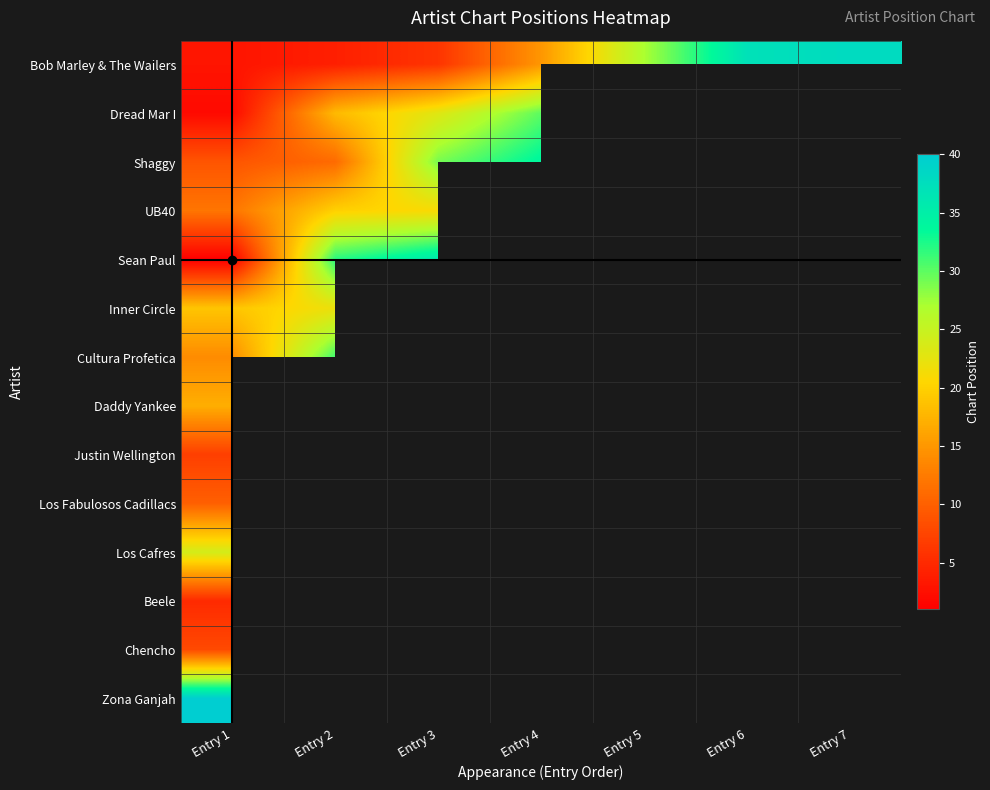

At which label is UB40 closest to 16?

Entry 1